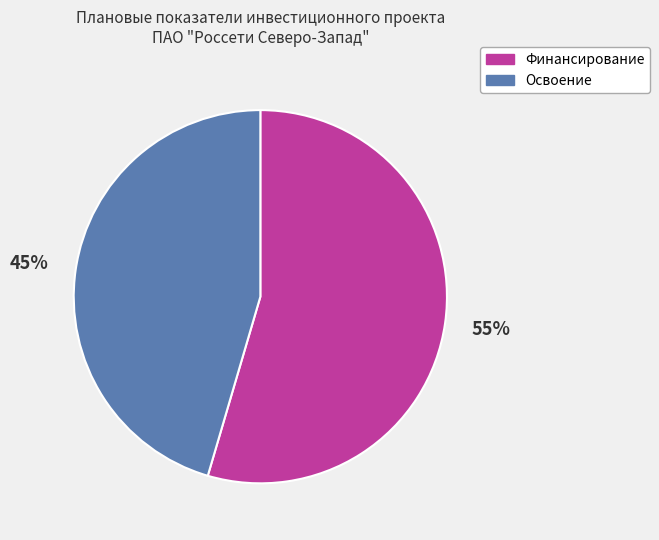

How many slices are in this pie chart?

2